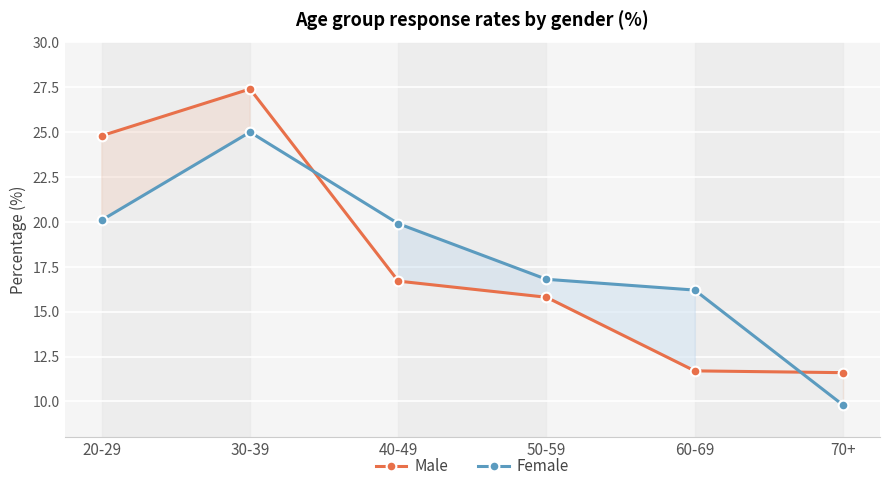

How many lines are shown in the chart?

2